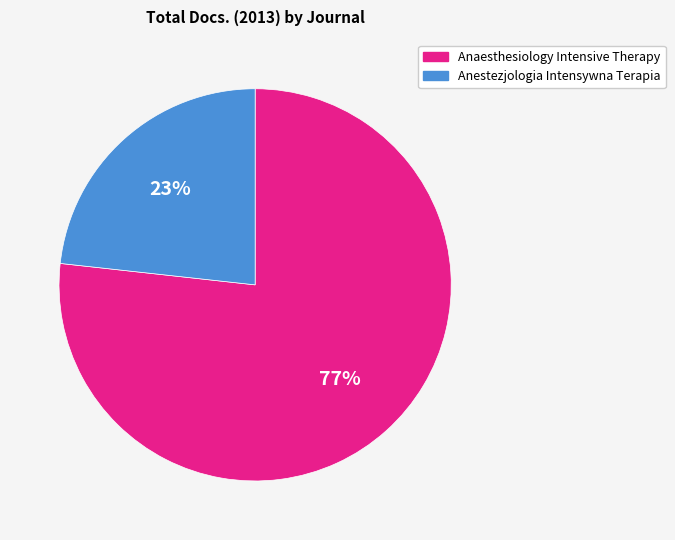

To the nearest percent, what portion does Anestezjologia Intensywna Terapia represent?

23%